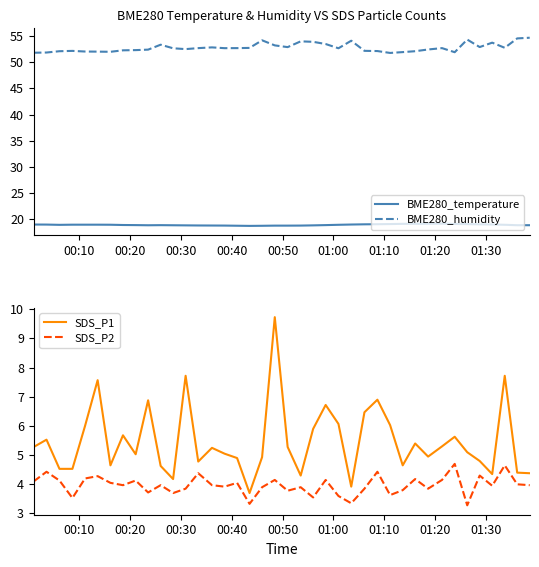

What is the greatest value displayed?

54.6